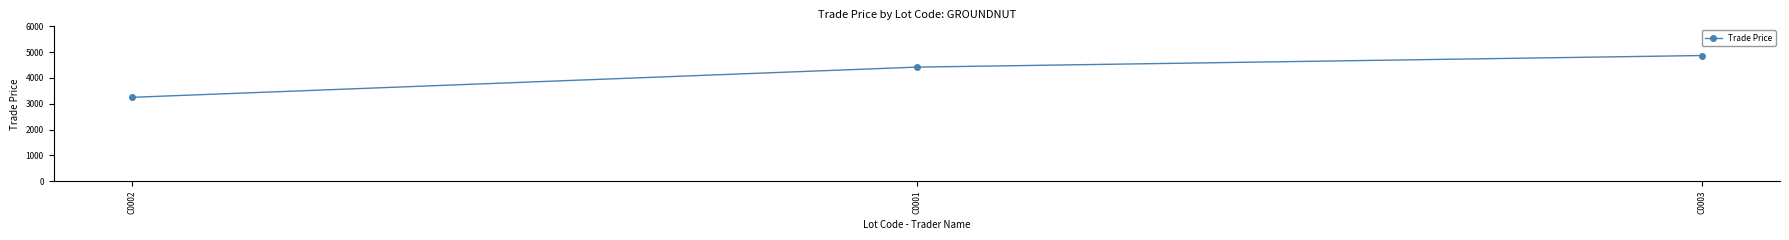

Is it true that the value at C0003 is 4869.0?

True